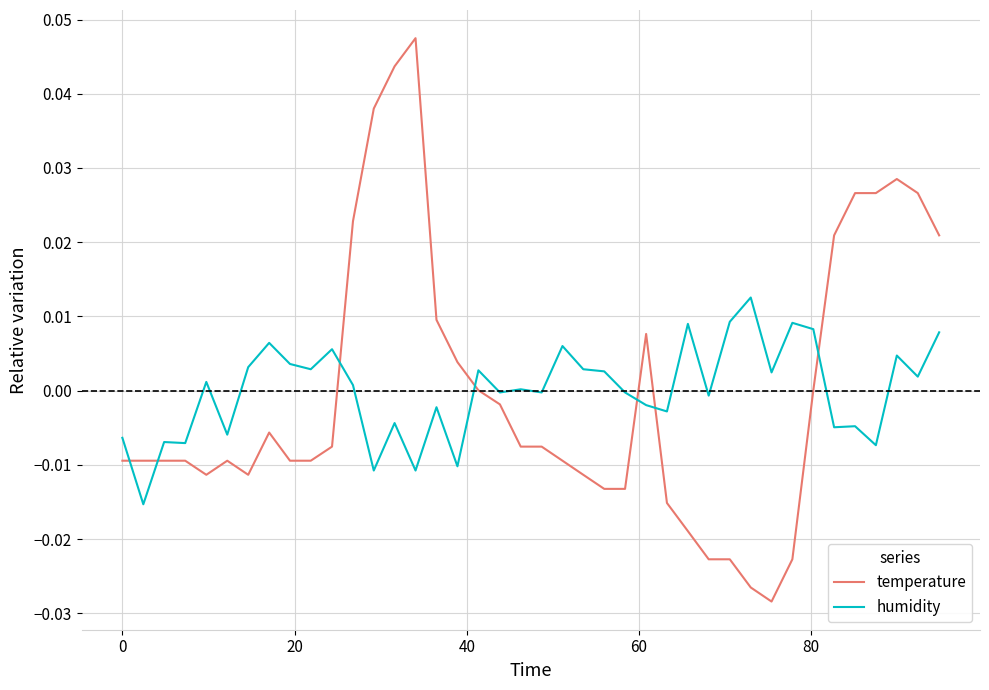

After their last crossing, which series has the higher values: humidity or temperature?

temperature